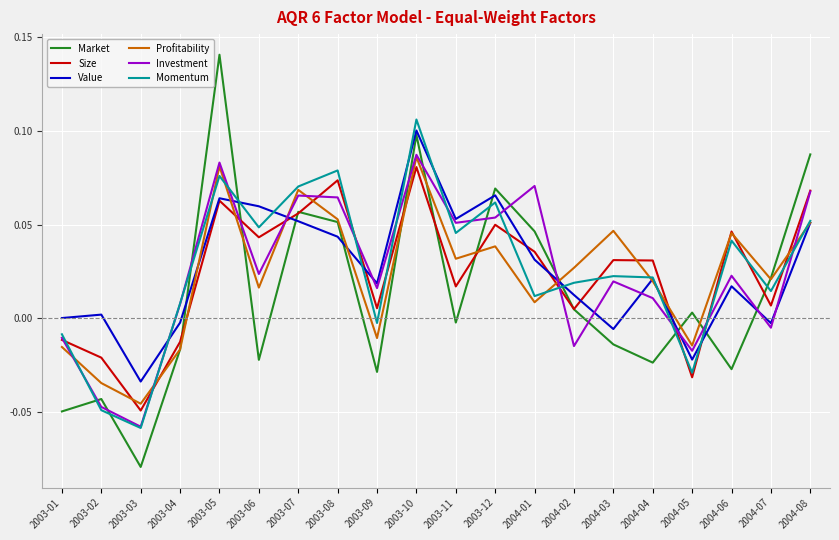

Which series changed the most between 2004-04 and 2004-05?

Size